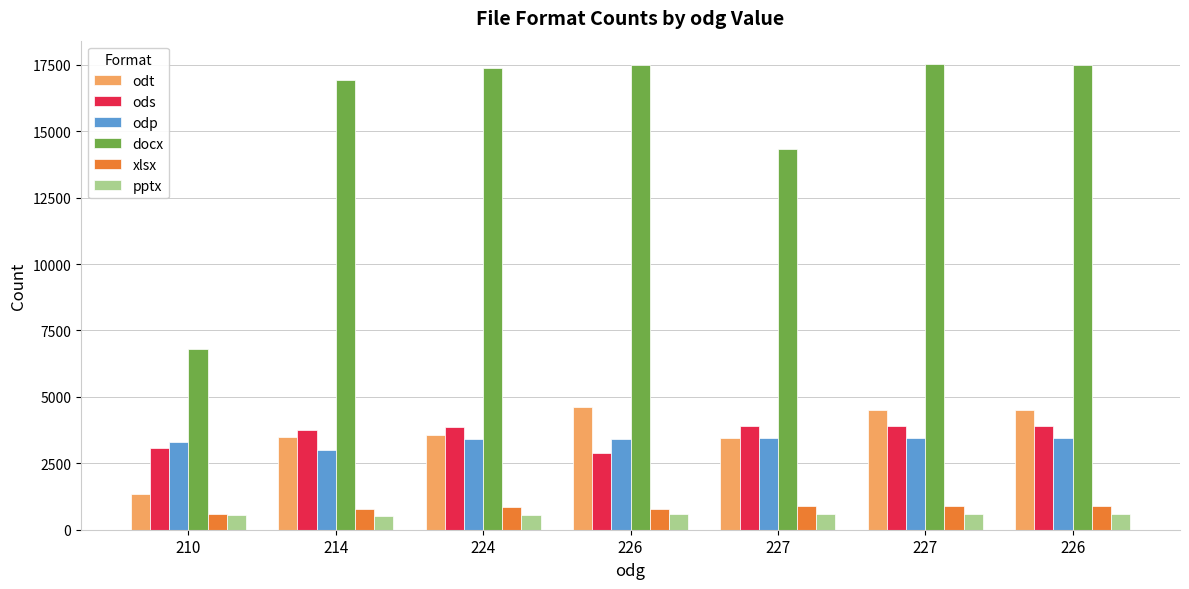

What is the label of the 4th bar from the right?

226